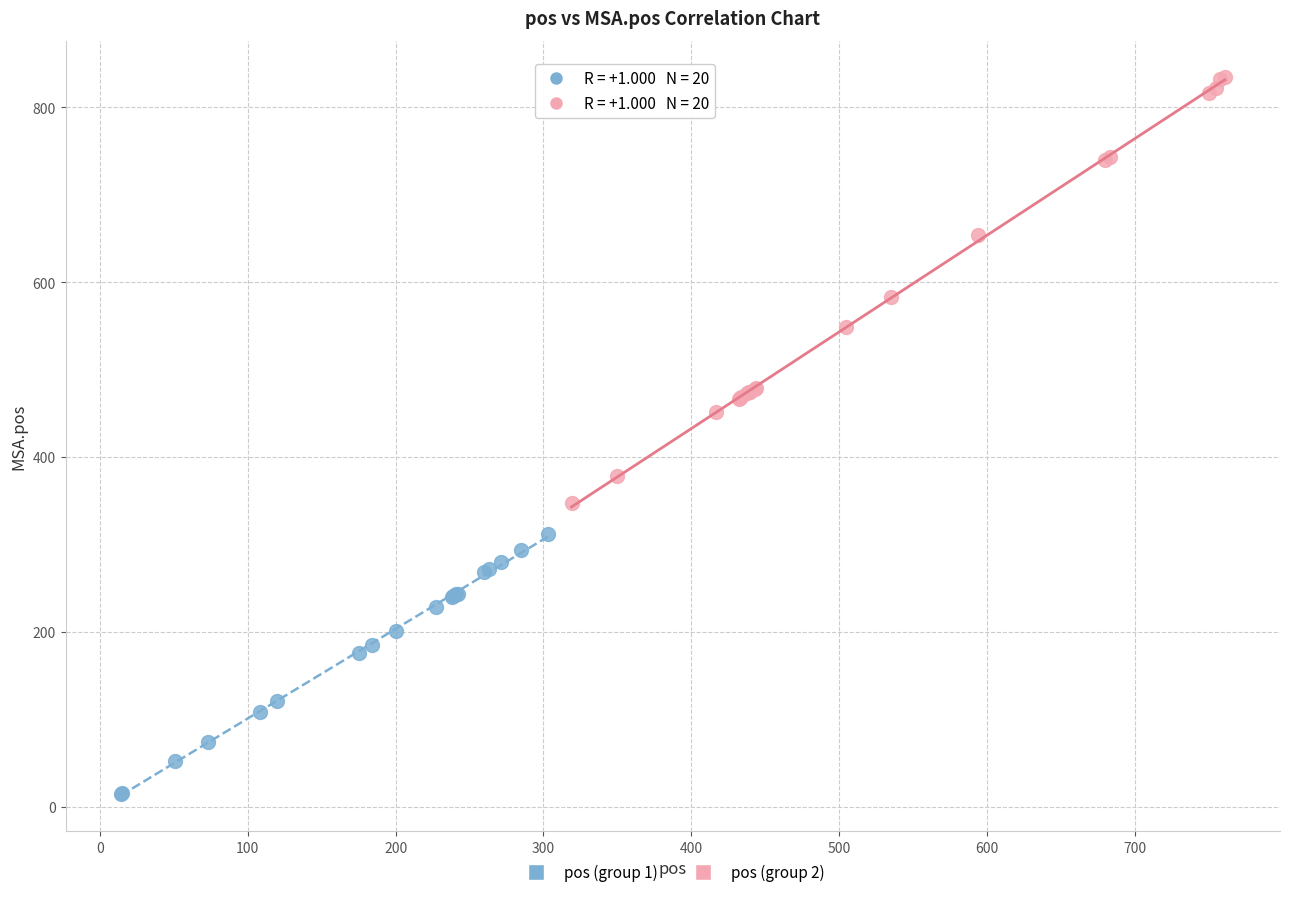

Which series has the largest Y range (max minus min)?

pos (group 2)